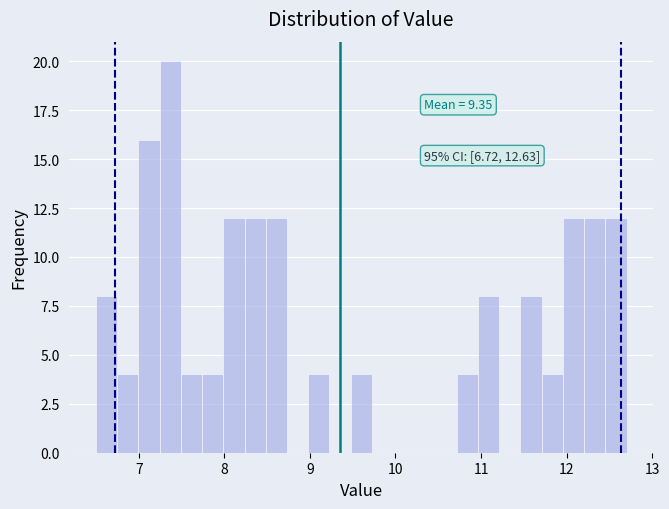

Around what value on the x-axis is the tallest bar? Give the approximate position of its centre, as read against the axis.

7.4